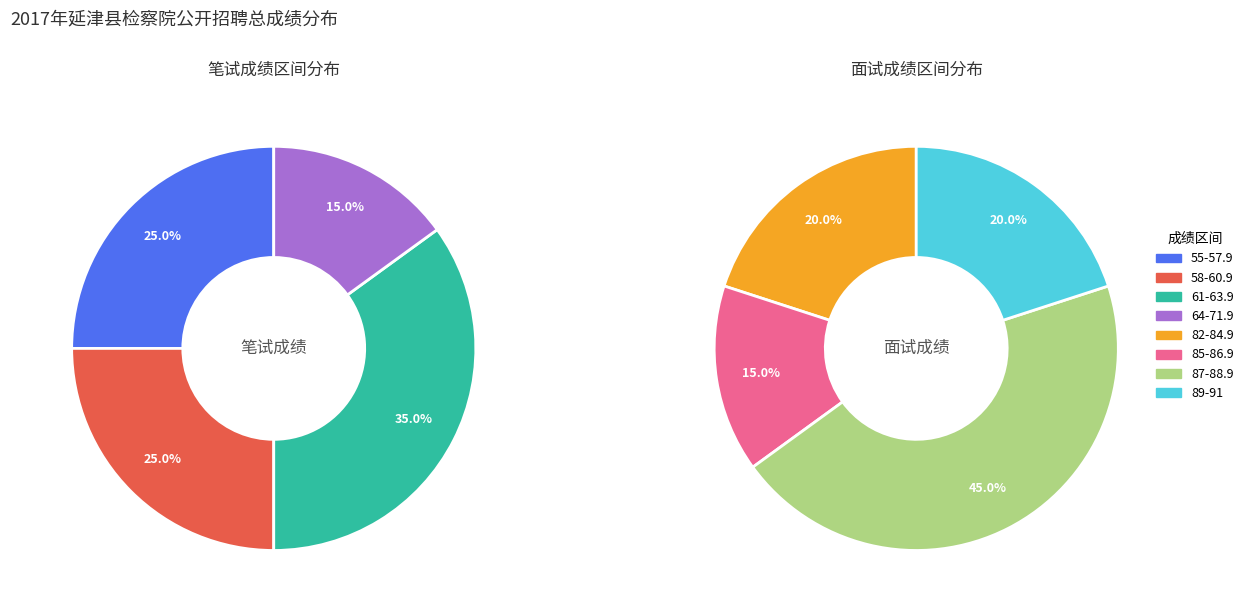

Does 8 account for over 50% of the chart?

No